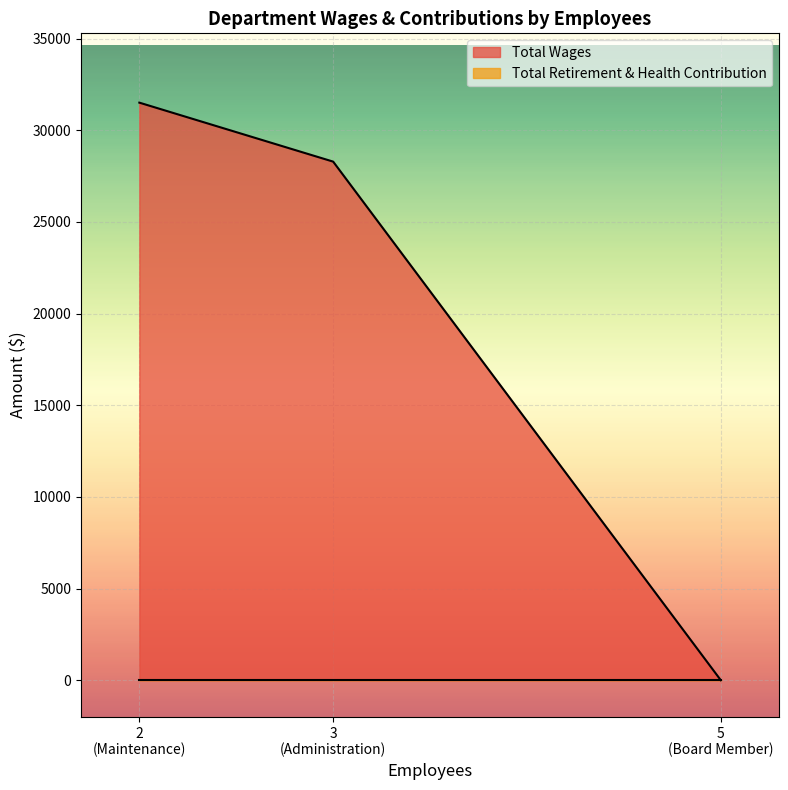

What is the greatest value displayed?

31511